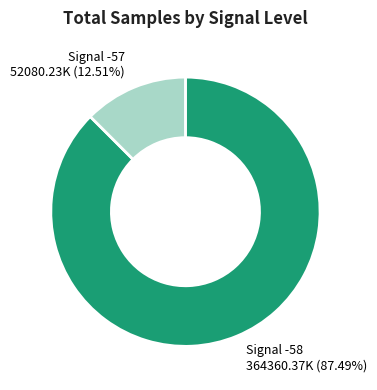

Rank the categories by value from highest to lowest.

Signal -58 364360.37K (87.49%), Signal -57 52080.23K (12.51%)